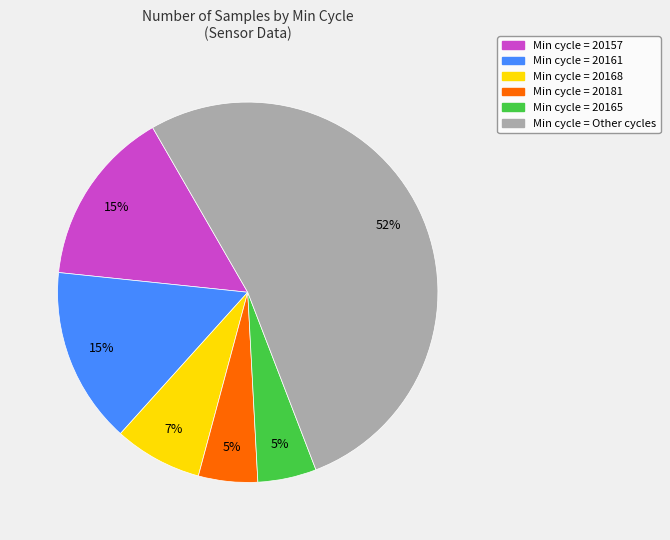

Is there any slice that represents more than half of the pie?

Yes